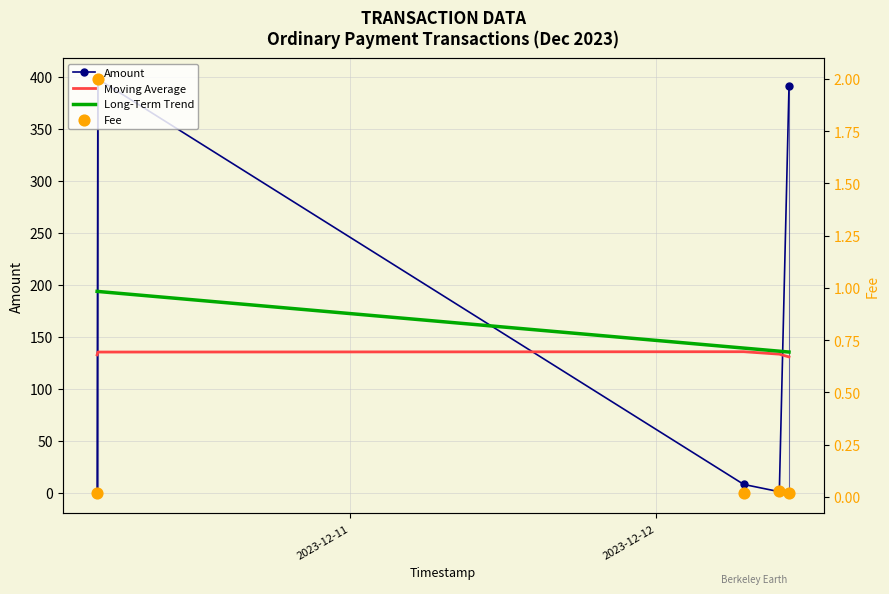

What are all the series names shown in the legend?

Amount, Moving Average, Long-Term Trend, Fee